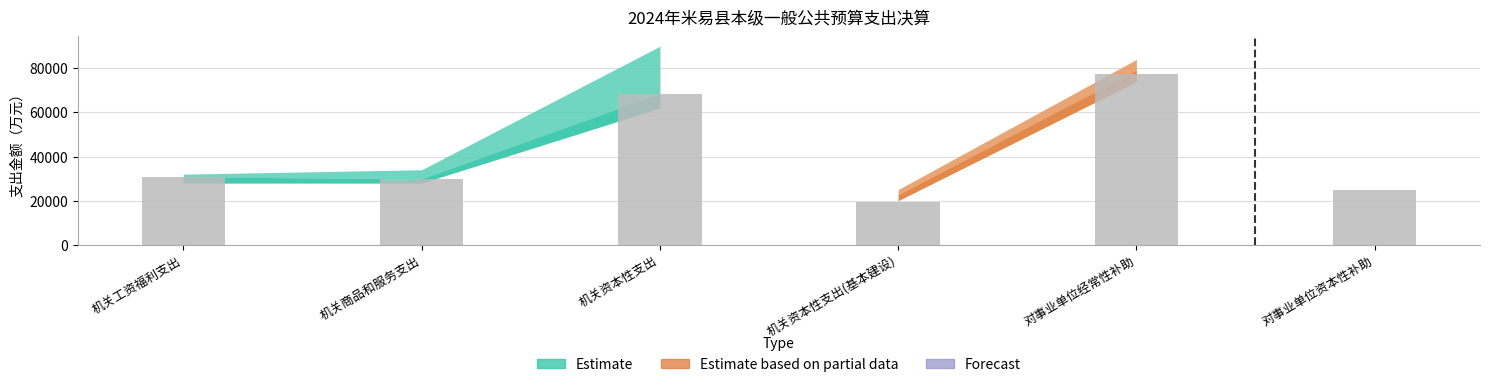

Reading right to left, transcribe all the data shown in this chart.

对事业单位资本性补助=24881	对事业单位经常性补助=77489	机关资本性支出(基本建设)=19415	机关资本性支出=68534	机关商品和服务支出=29933	机关工资福利支出=30790